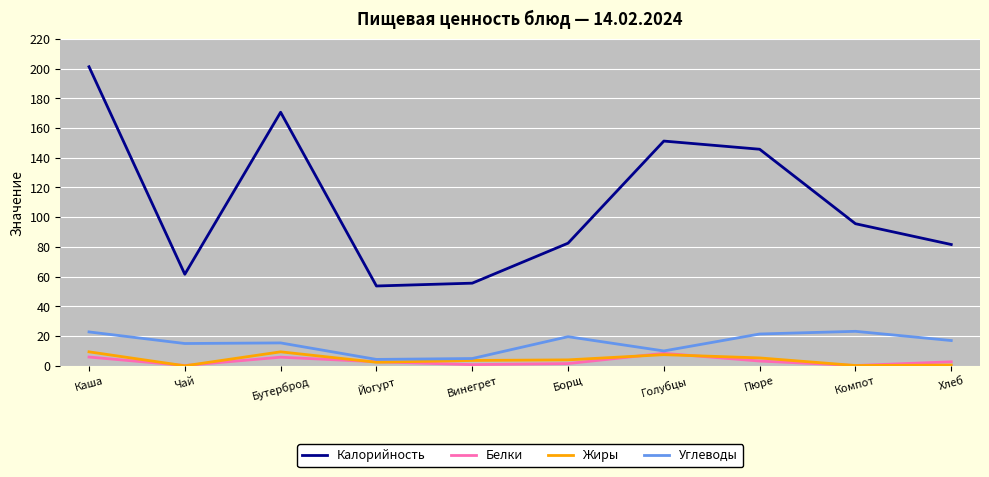

What is the average value of the Жиры series?

4.2